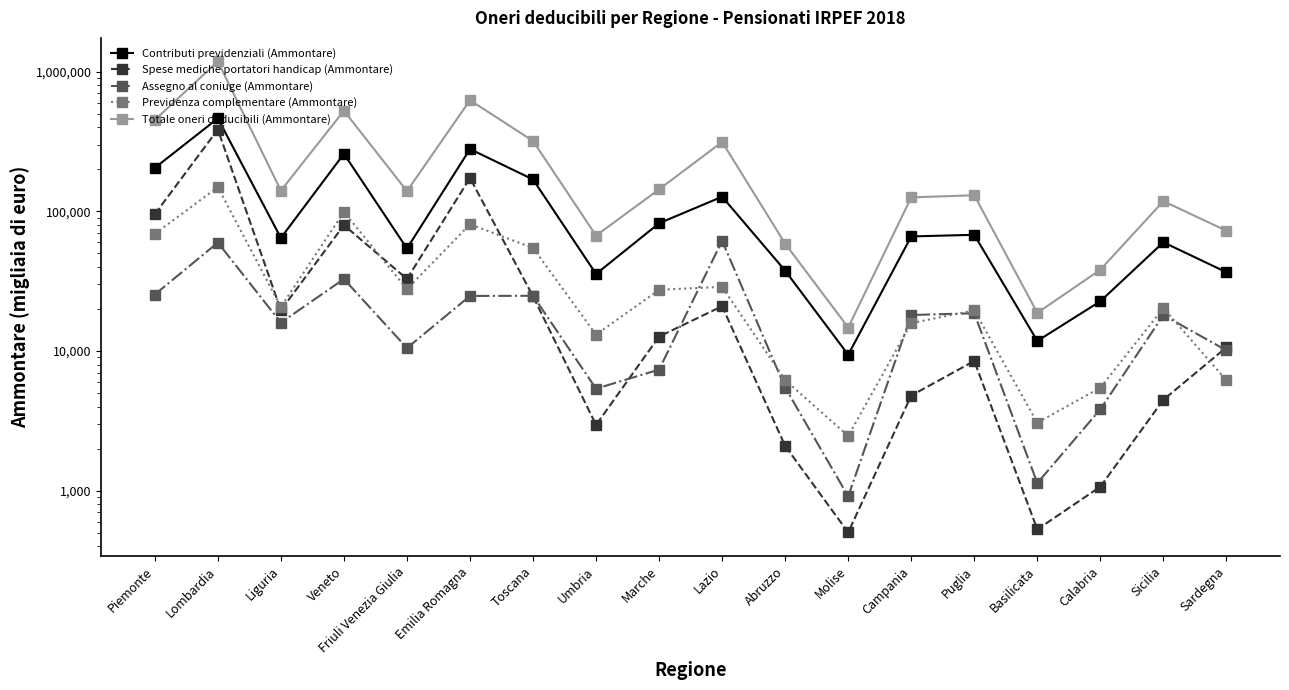

Is the value of Totale oneri deducibili (Ammontare) at Puglia greater than the value of Previdenza complementare (Ammontare) at Umbria?

Yes